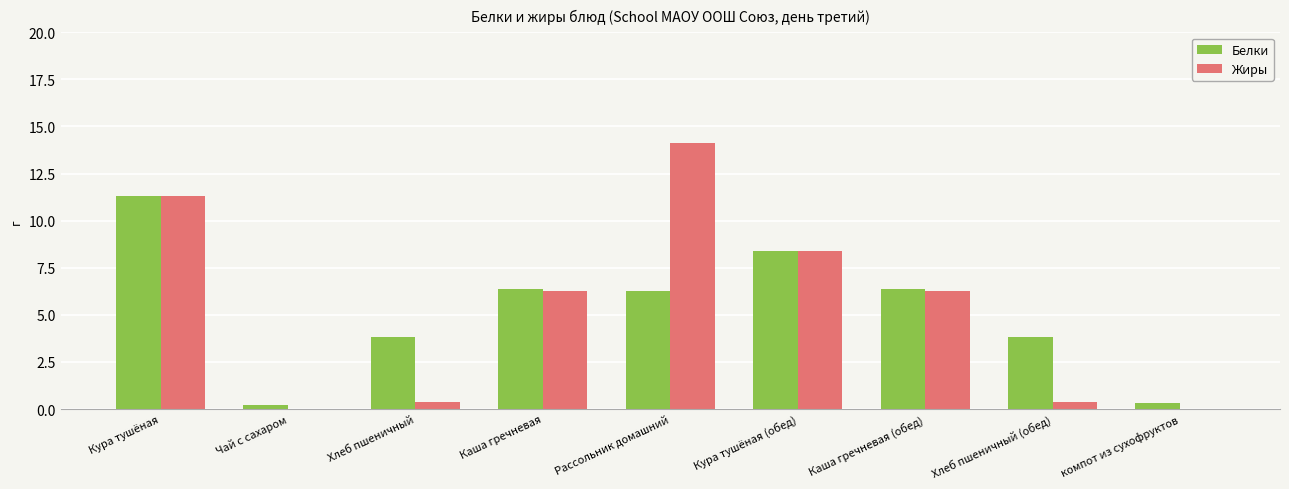

Are the bars grouped side by side (vs. stacked)?

Yes